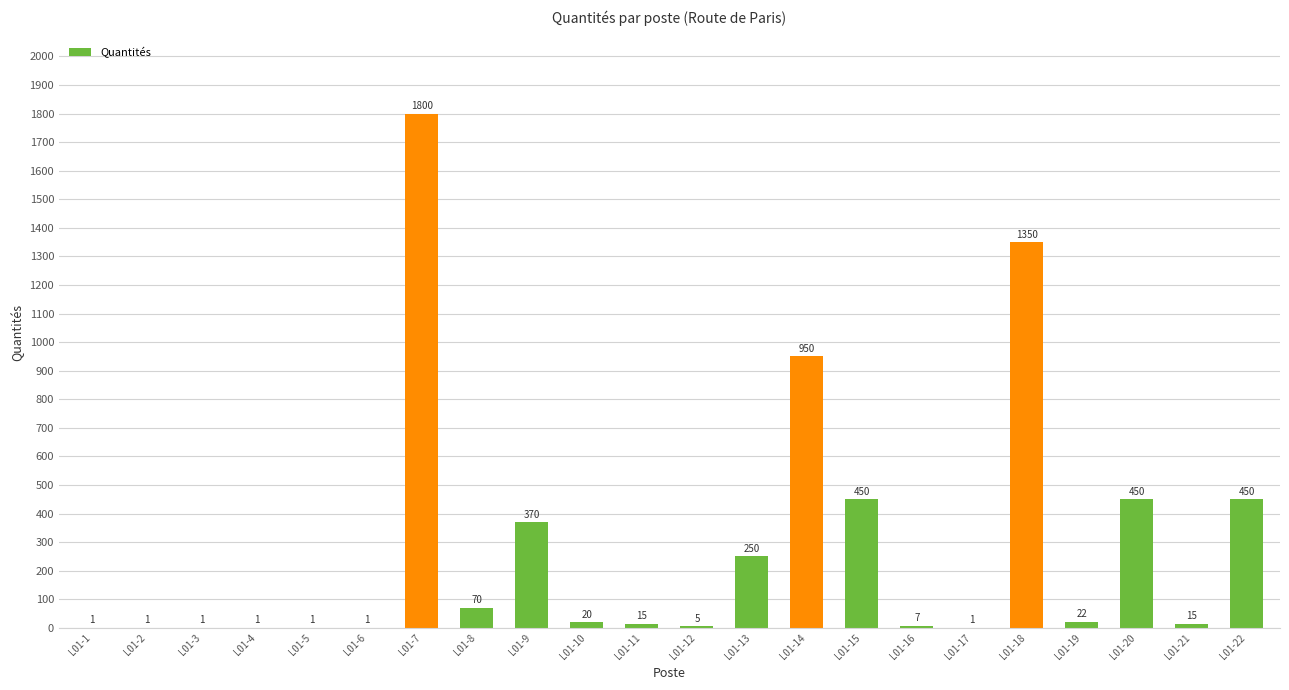

True or false: the data shows 1 at L01-5.

True